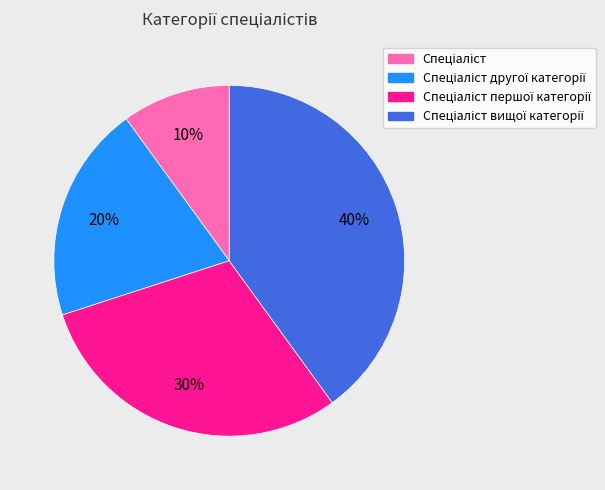

Does any single category account for the majority?

No